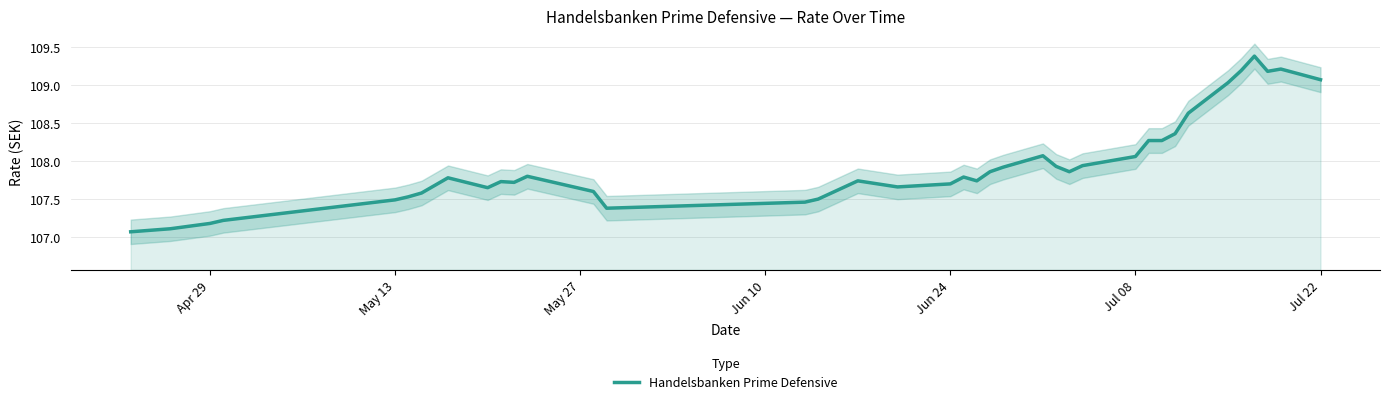

What is the lowest value of the Handelsbanken Prime Defensive series?

107.1